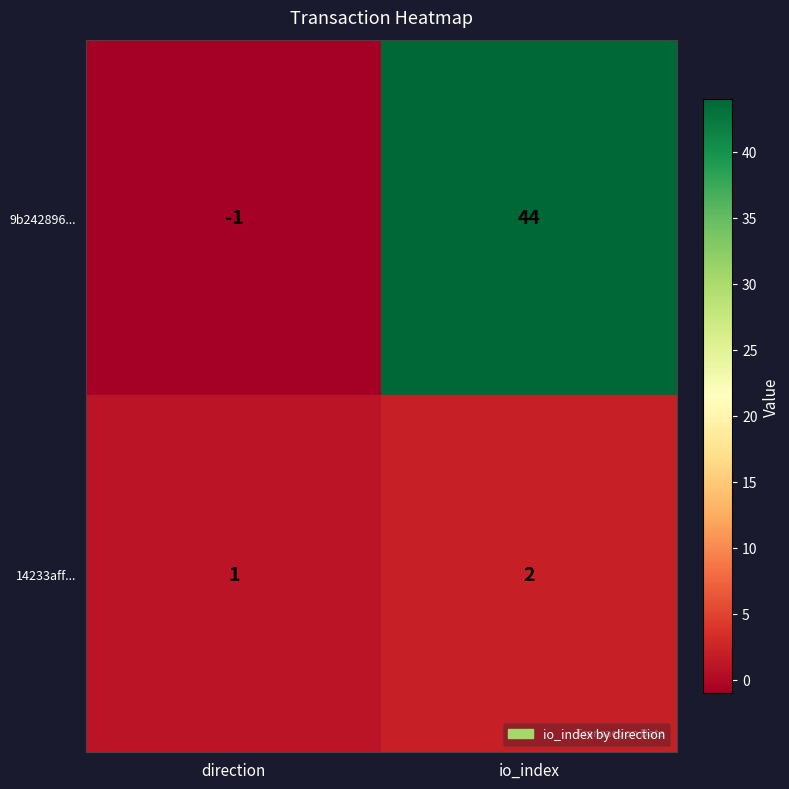

Which label corresponds to the smallest value in the chart?

direction